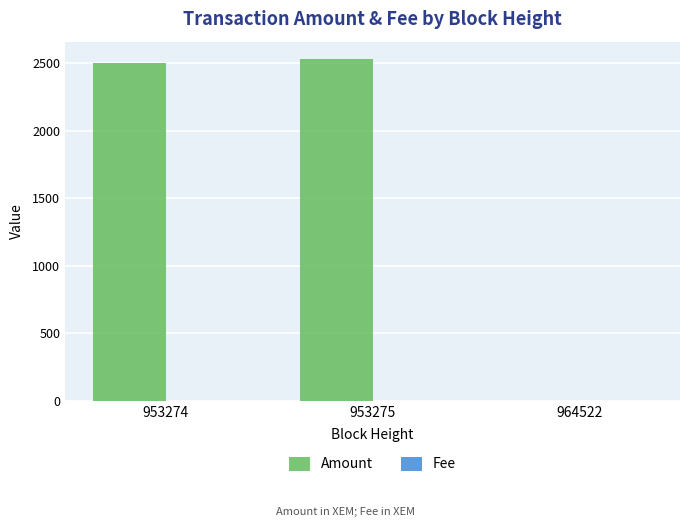

What is the maximum value for Amount?

2534.0